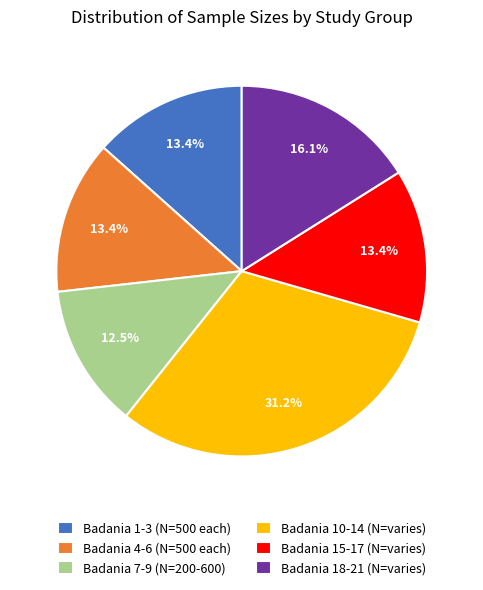

What is the largest slice in the pie chart?

Badania 10-14 (N=varies)